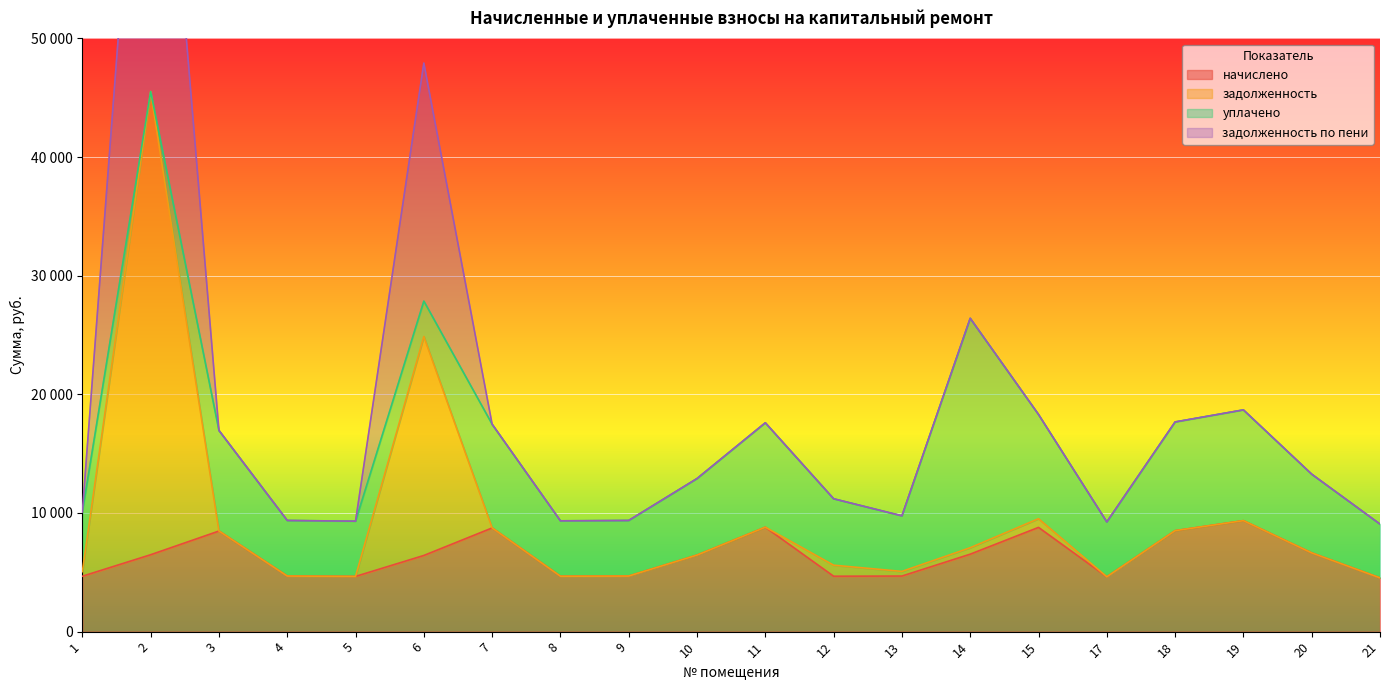

How many interior local peaks does the начислено series have?

5